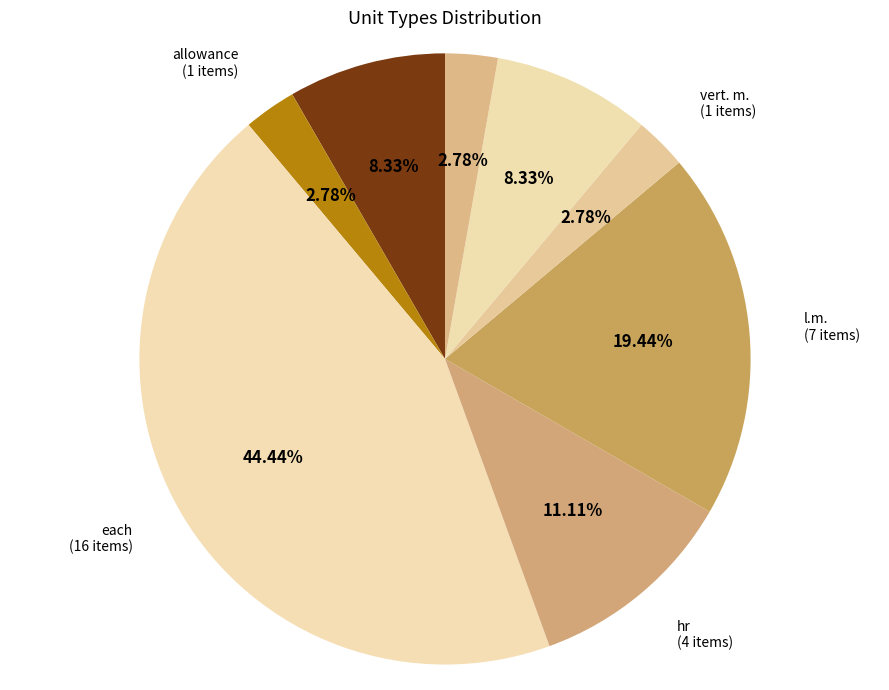

To the nearest percent, what is the combined percentage of each and allowance?

47%